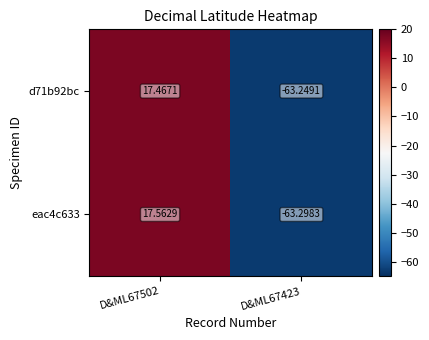

Is the value of d71b92bc at D&ML67502 greater than the value of eac4c633 at D&ML67423?

Yes